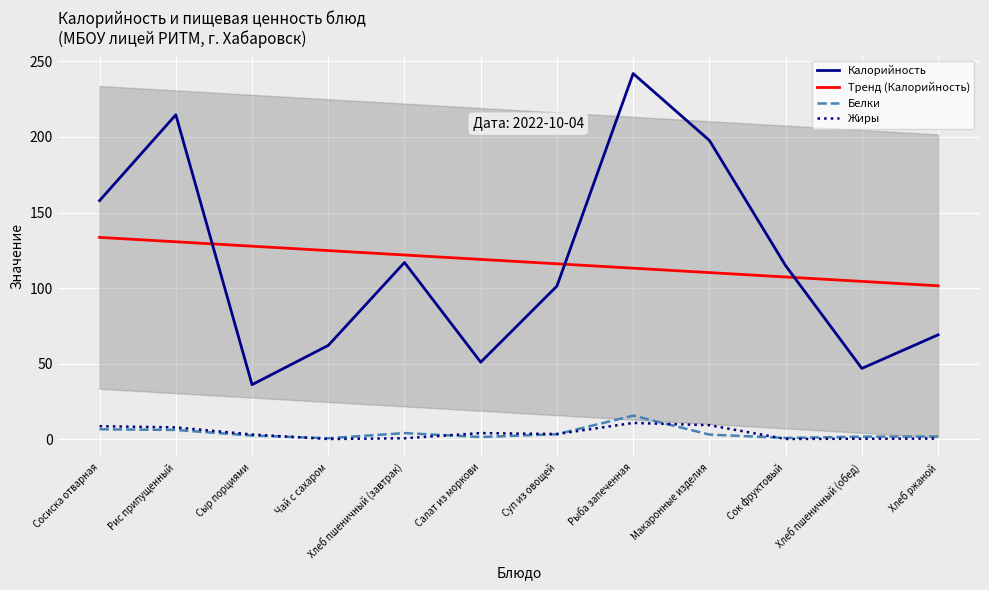

Reading left to right, extract all data points from this chart.

Калорийность: 157.9	214.7	36.0	62.0	116.9	50.9	101.3	242.0	197.7	114.8	46.8	69.0
Тренд (Калорийность): 133.5	130.6	127.7	124.8	121.9	119.0	116.0	113.1	110.2	107.3	104.4	101.5
Белки: 6.4	6.0	2.3	0.5	4.0	1.3	3.2	15.5	3.0	0.7	1.6	1.7
Жиры: 8.5	7.7	3.0	0.0	0.5	3.9	3.3	10.7	9.2	0.1	0.2	0.3